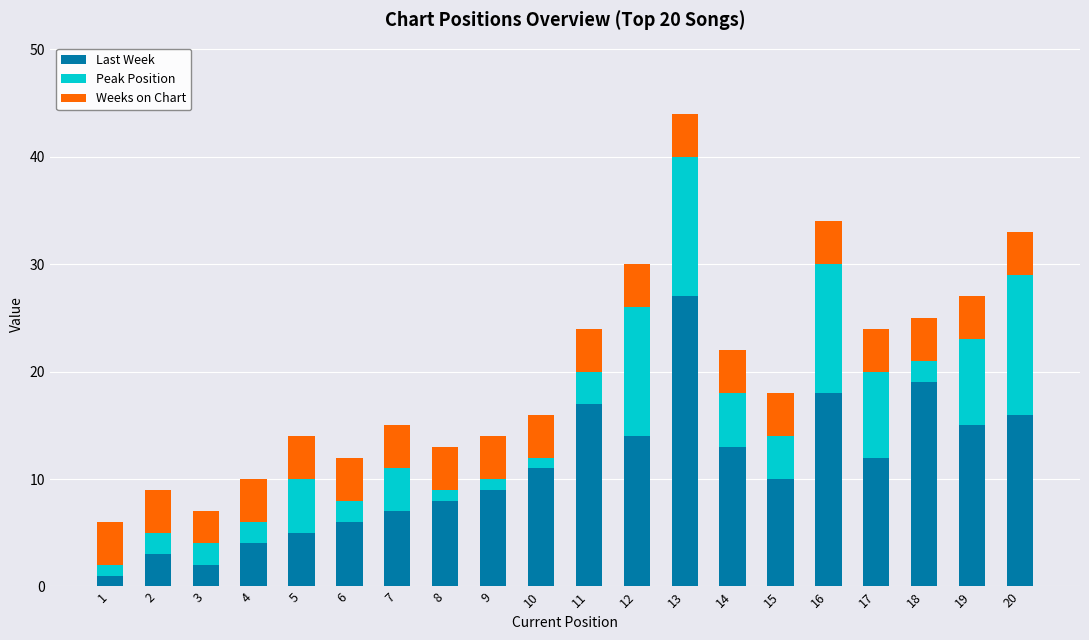

Which category has the highest value in the Last Week series?

13